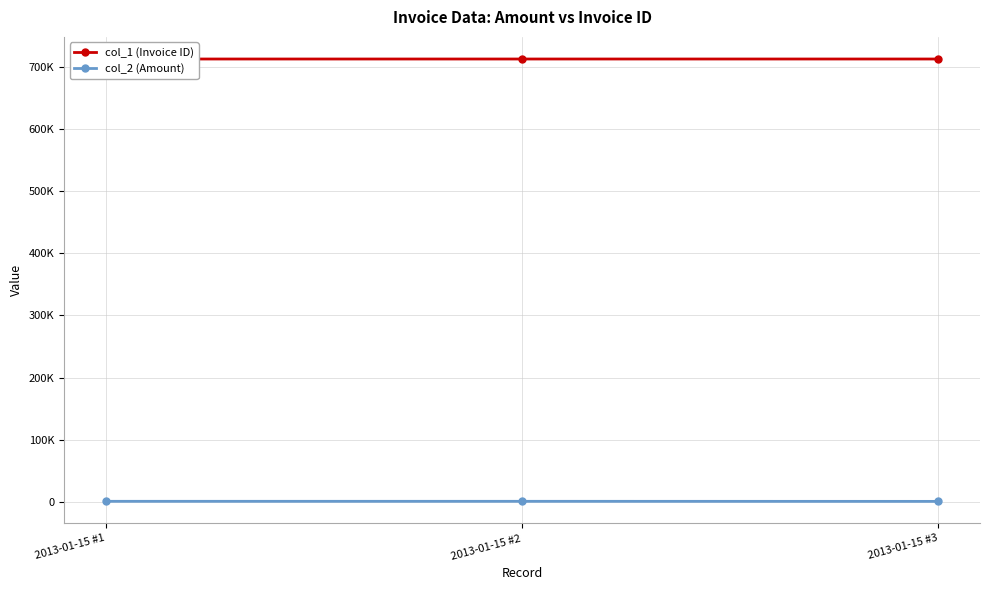

Which has a higher value, 2013-01-15 #1 or 2013-01-15 #2?

2013-01-15 #2